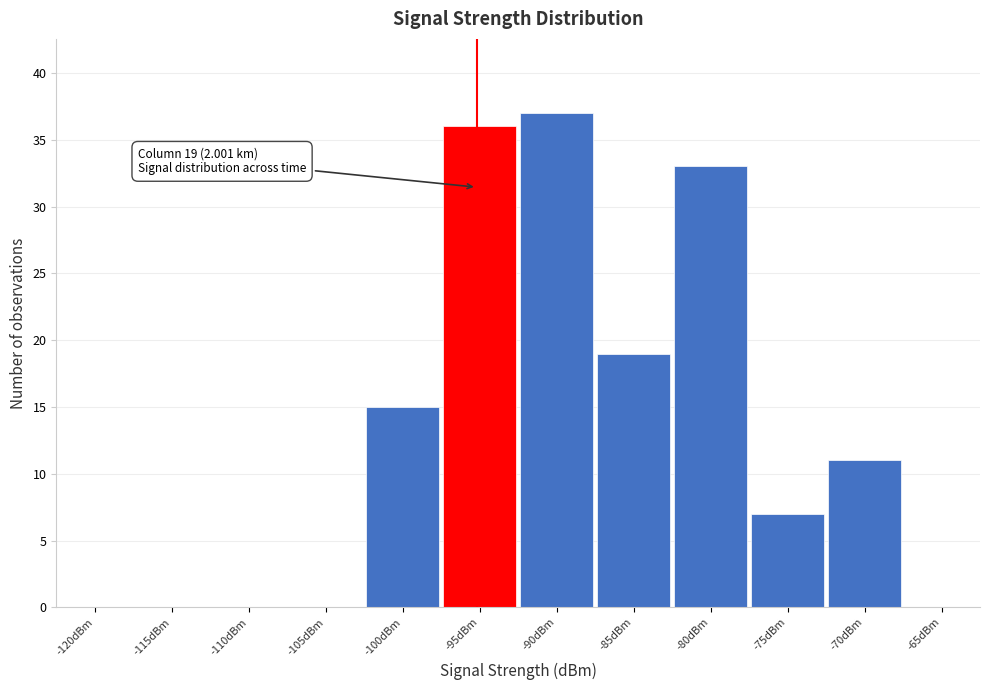

Reading right to left, transcribe all the data shown in this chart.

-65dBm=0	-70dBm=11	-75dBm=7	-80dBm=33	-85dBm=19	-90dBm=37	-95dBm=36	-100dBm=15	-105dBm=0	-110dBm=0	-115dBm=0	-120dBm=0